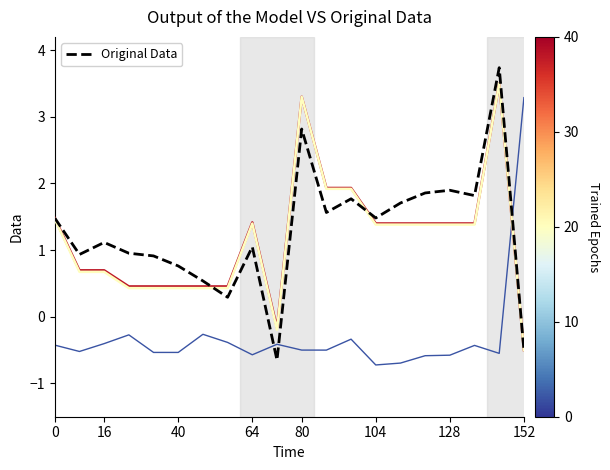

What is the minimum value shown in the chart?

-0.7